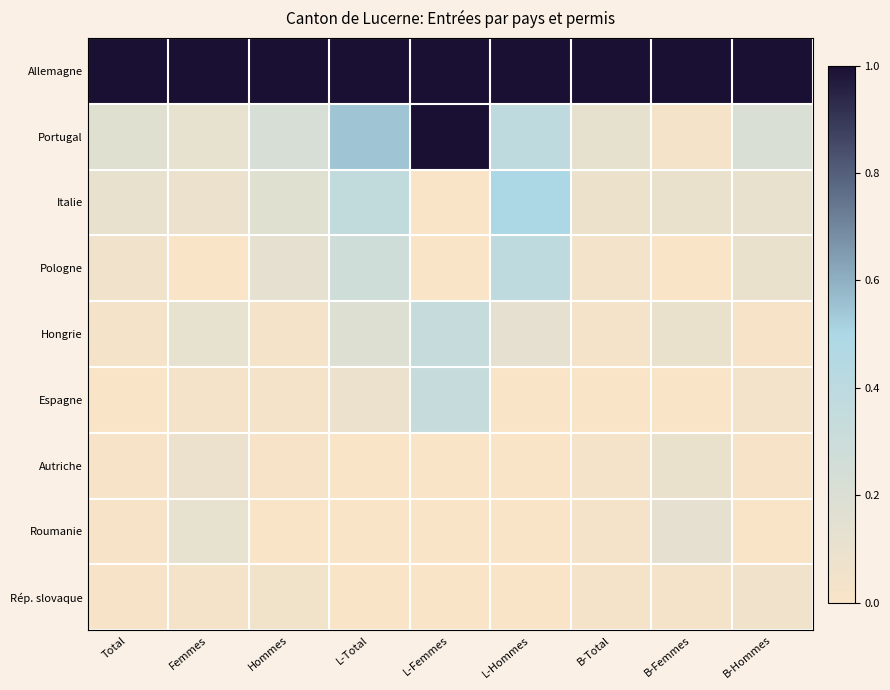

List the series in order of their peak value, lowest first.

Rép. slovaque, Autriche, Roumanie, Hongrie, Espagne, Pologne, Italie, Allemagne, Portugal